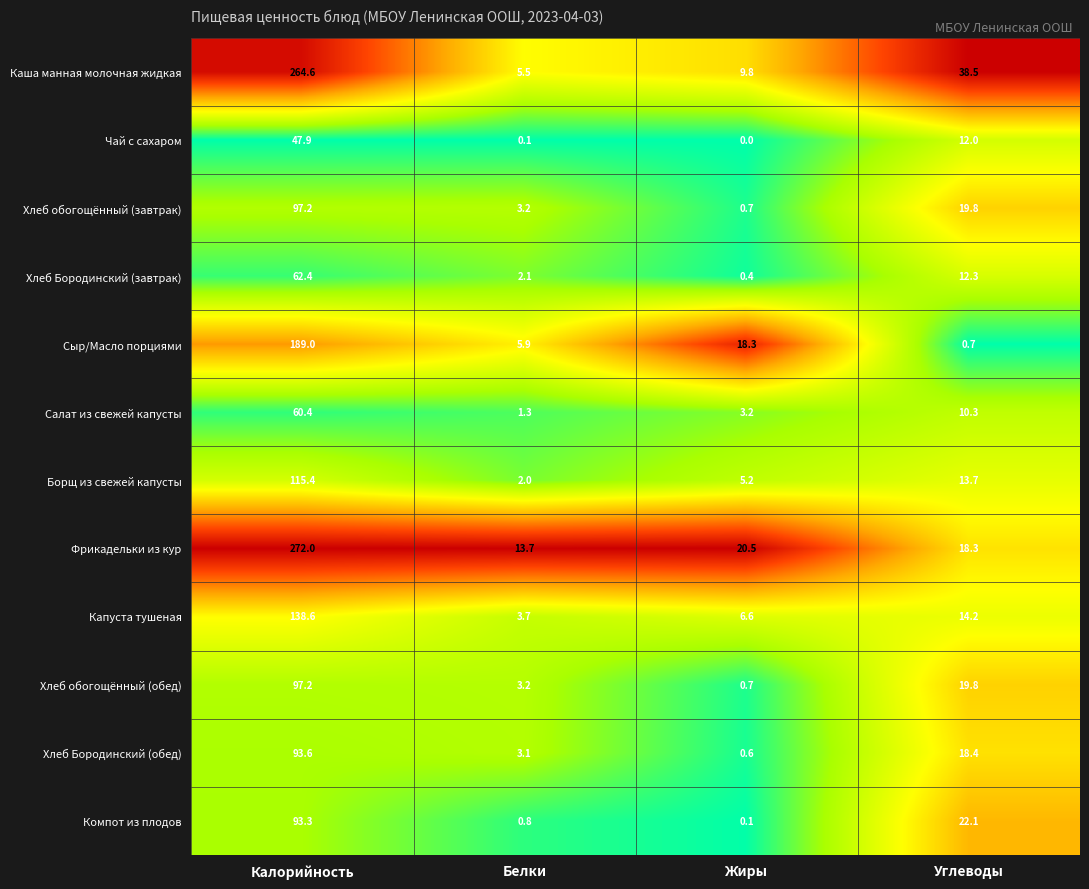

At which category is the sum across all series the highest?

Калорийность